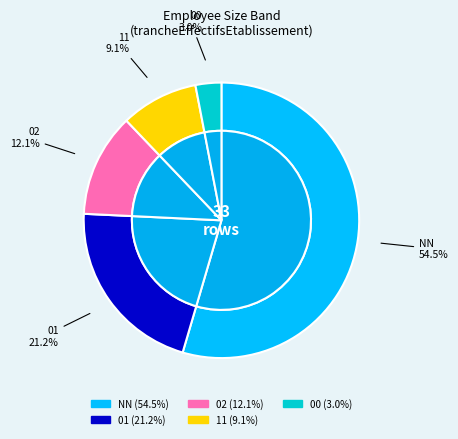

What percentage is the 11 slice, to the nearest percent?

9%